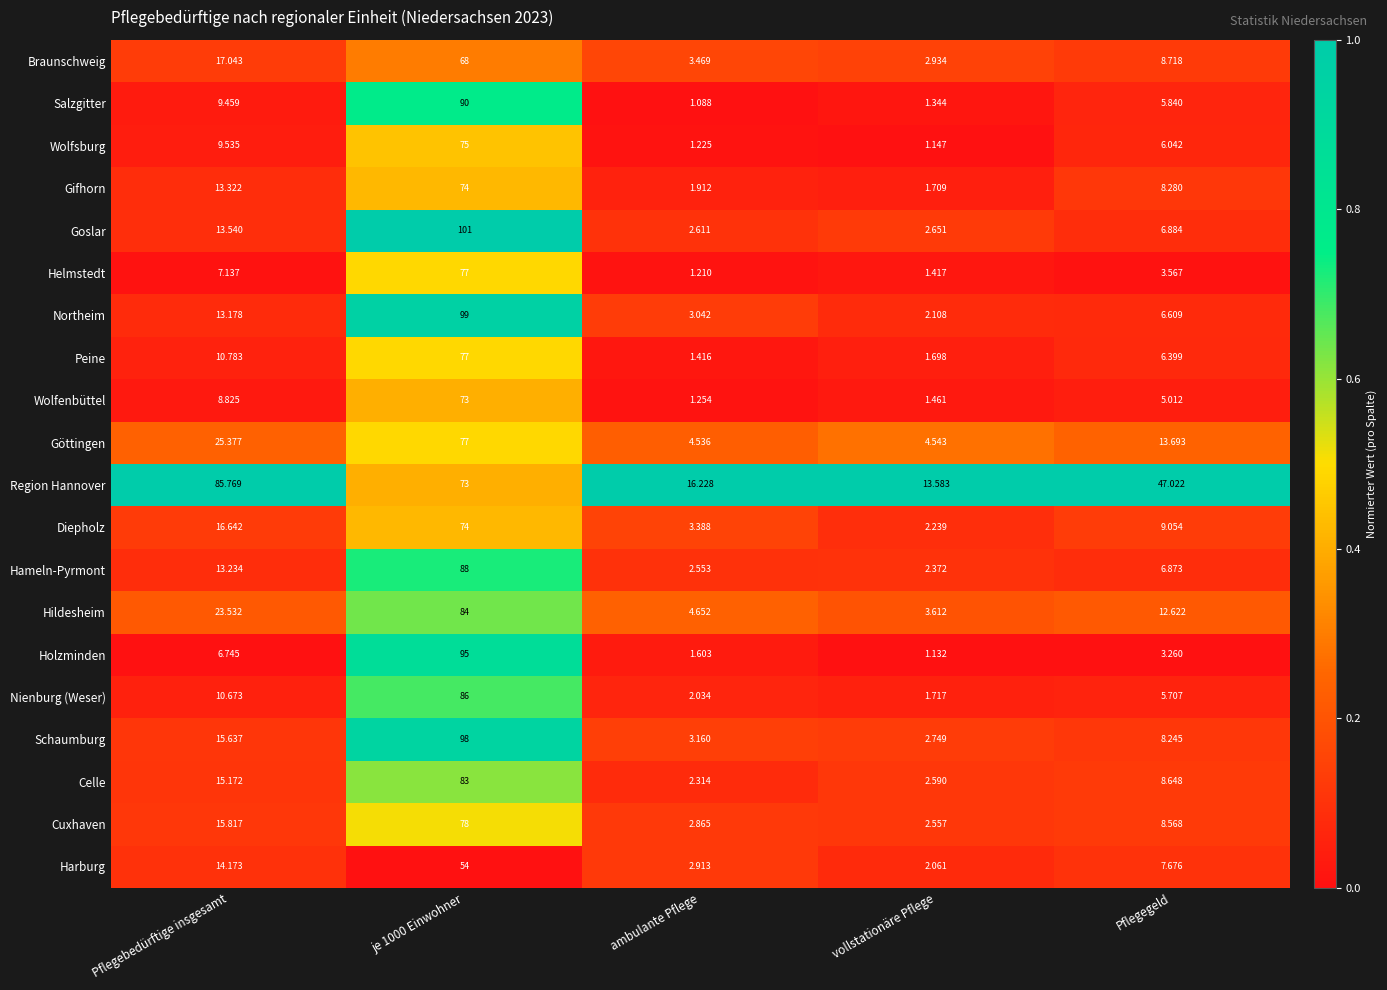

At which category is the sum across all series the highest?

je 1000 Einwohner